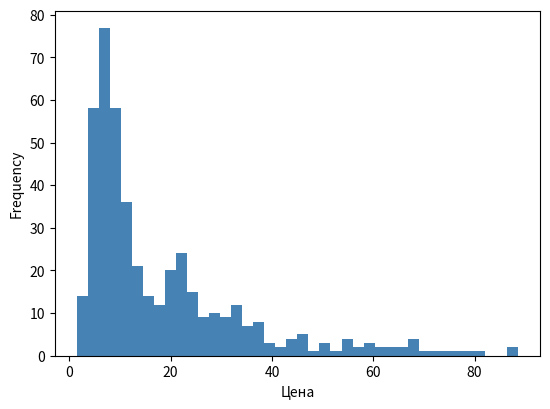

Around what value on the x-axis is the tallest bar? Give the approximate position of its centre, as read against the axis.

6